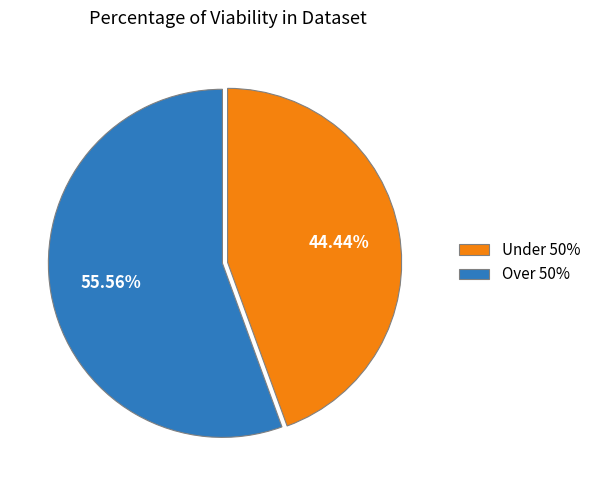

Do Over 50% and Under 50% together represent more than half of the pie?

Yes